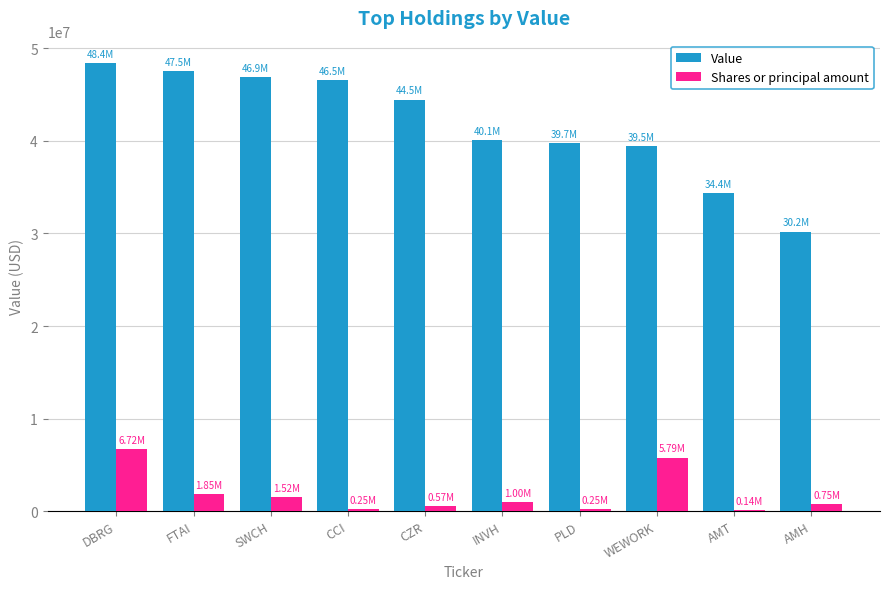

The value of Value at DBRG is 48408000. True or false?

True